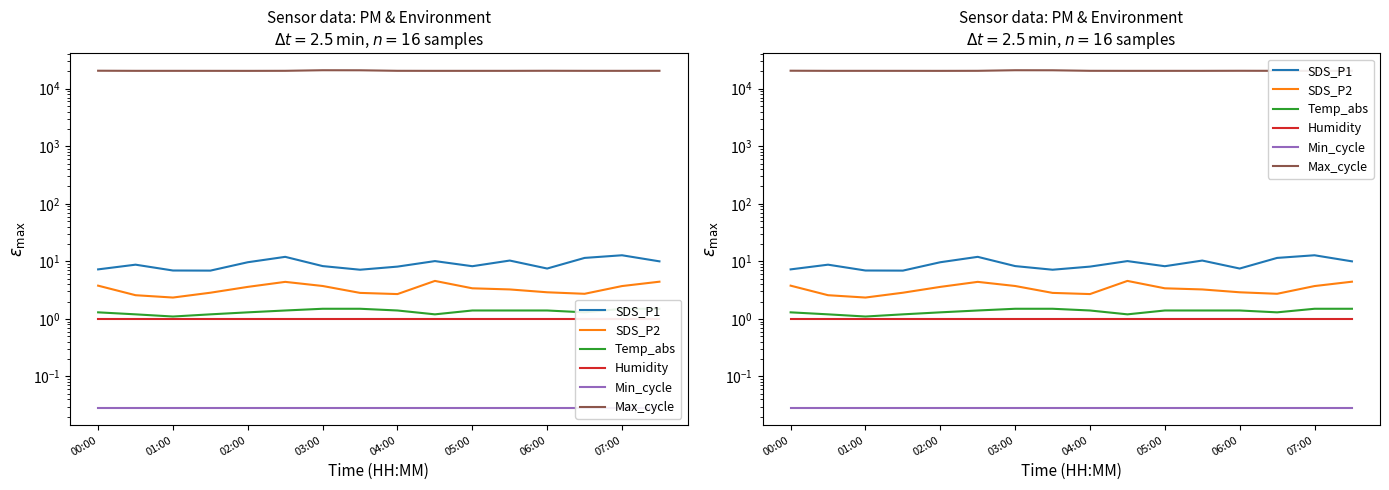

True or false: Temp_abs and Humidity intersect in this chart.

False